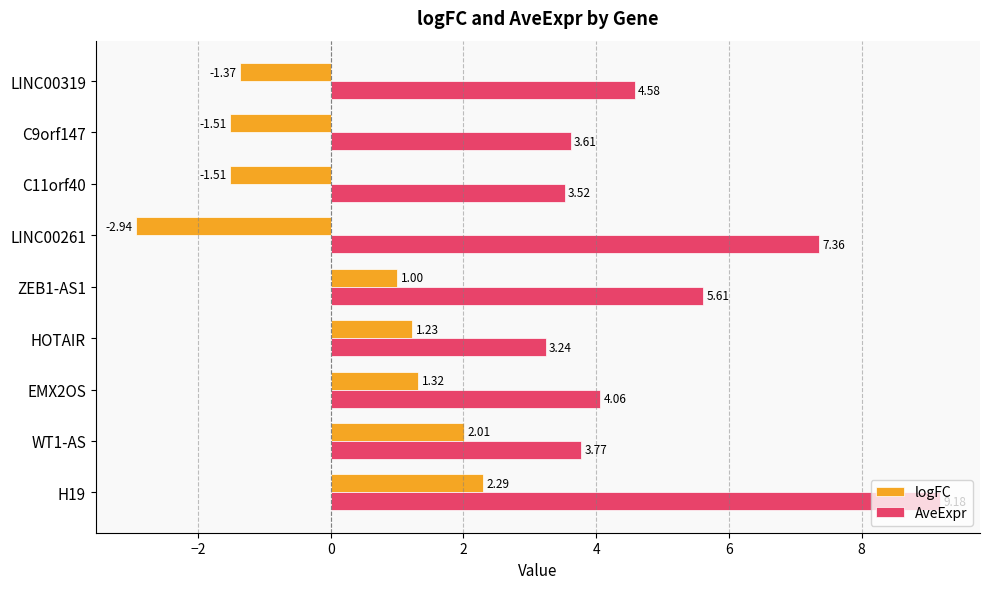

Count the number of data series in this chart.

2